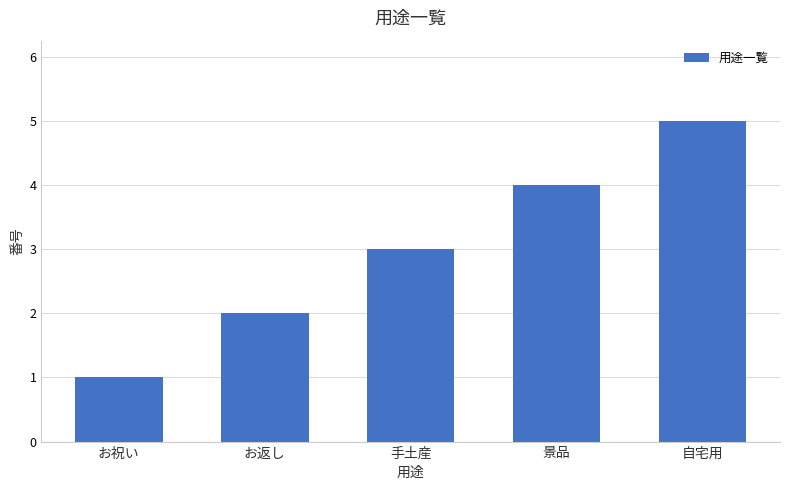

Reading left to right, what are all the values shown in this chart?

お祝い=1	お返し=2	手土産=3	景品=4	自宅用=5